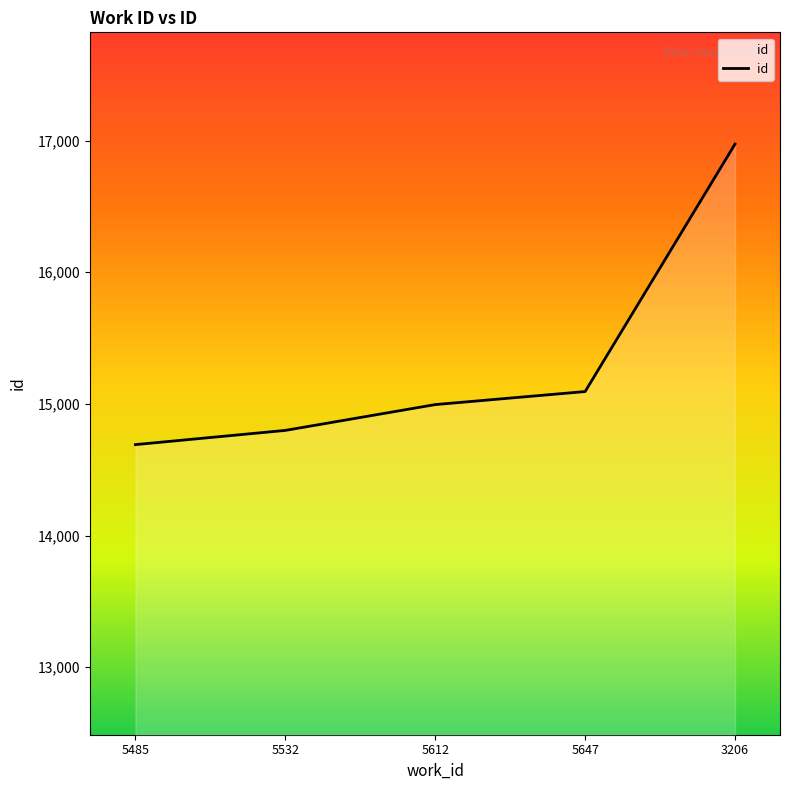

At which category does the chart reach its peak across all series?

3206